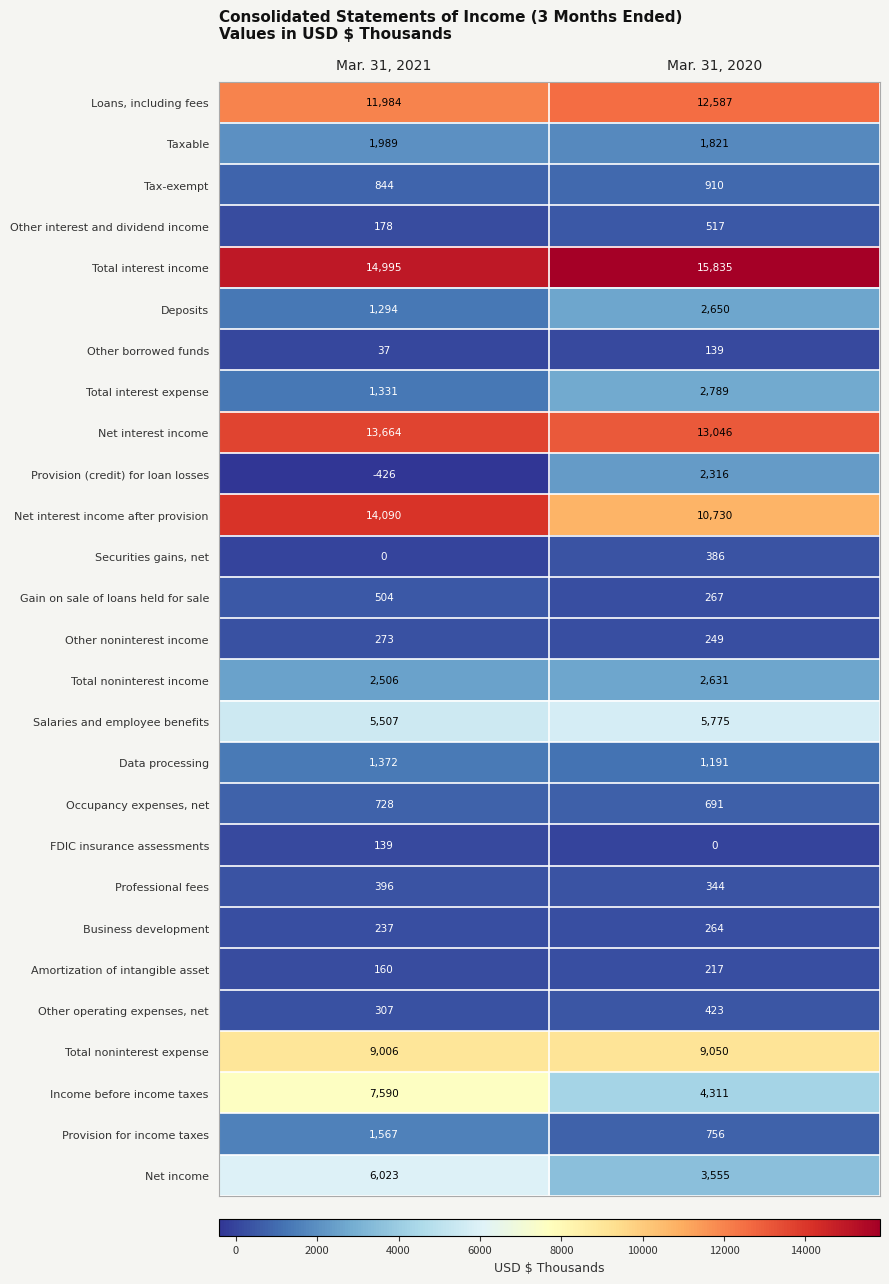

Count the number of data series in this chart.

27